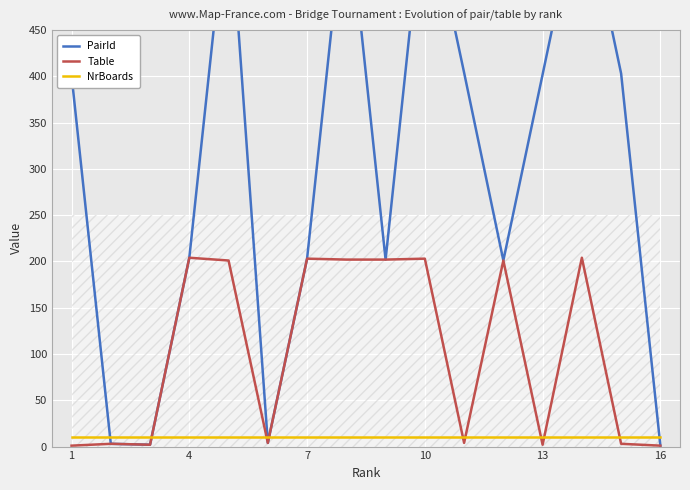

The value of Table at 10 is 203. True or false?

True